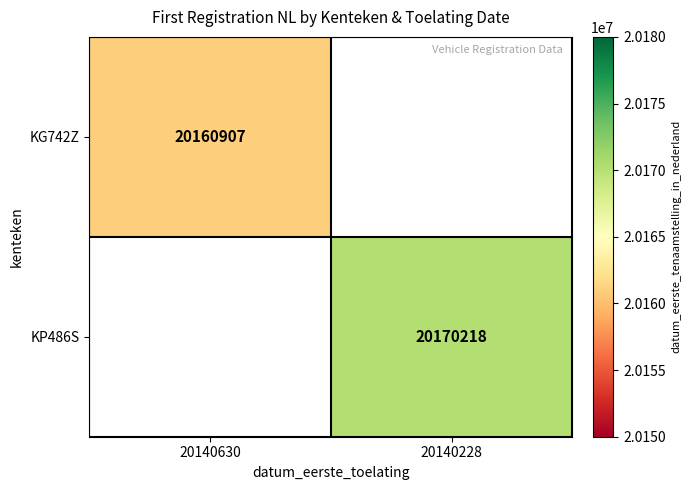

Is it true that KP486S equals 35417939 at 20140228?

False